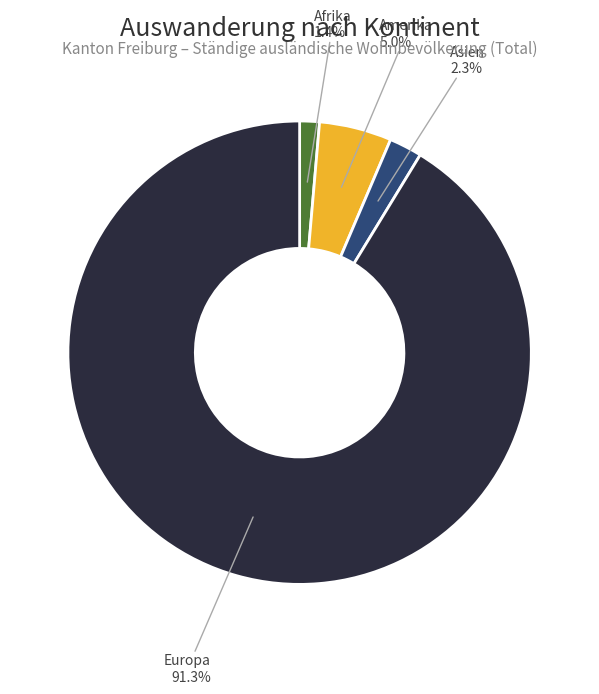

Which category accounts for the majority?

Europa